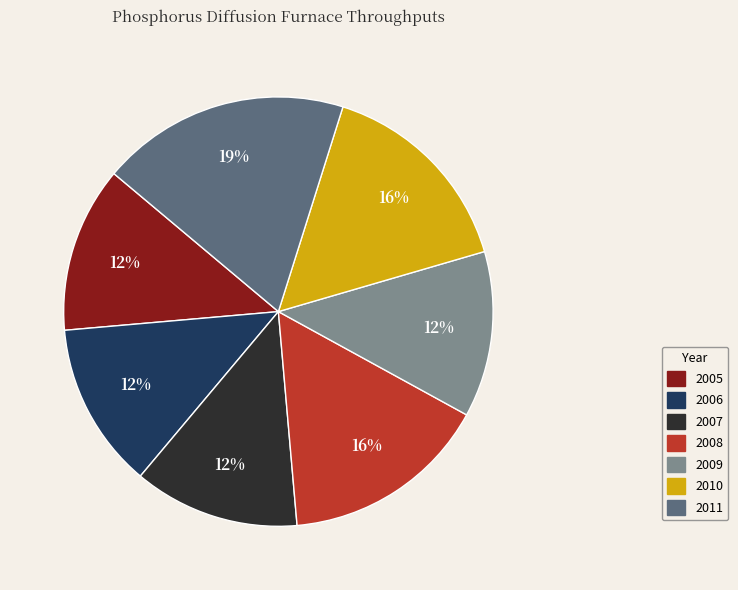

Does 2007 account for over 50% of the chart?

No